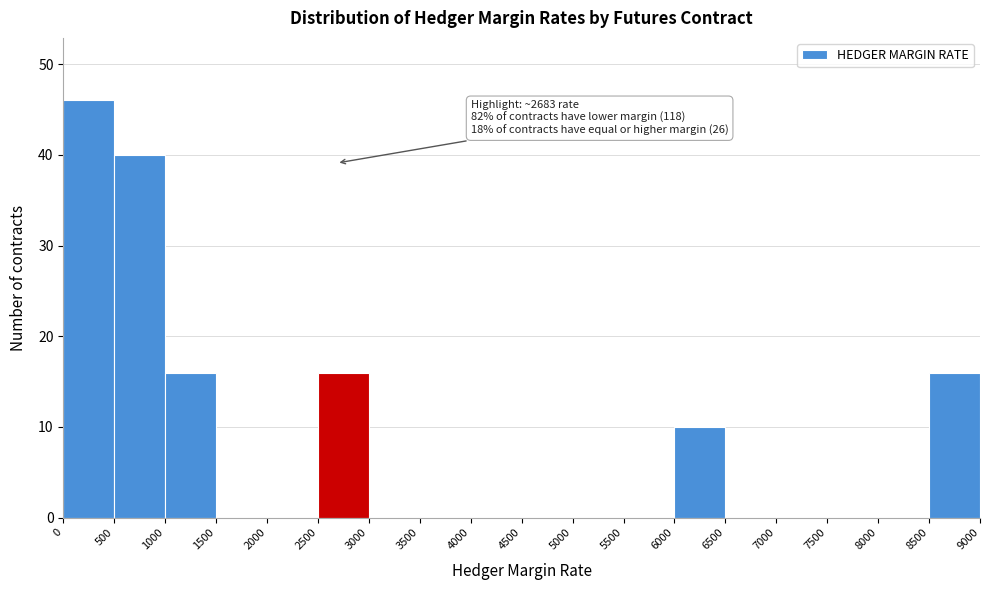

Which range on the x-axis has the tallest bar?

0 to 500